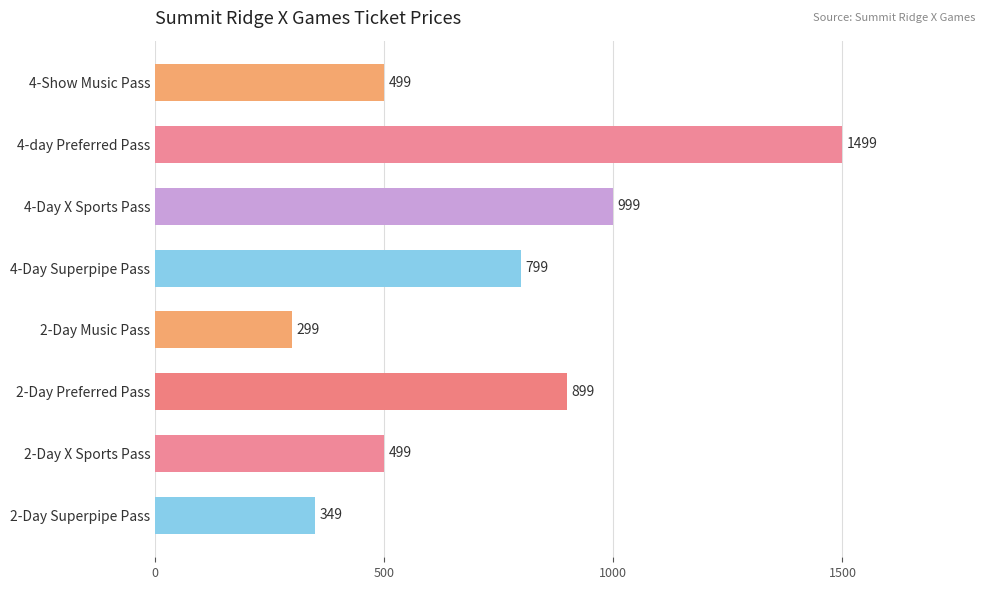

How many data points does each series have?

8